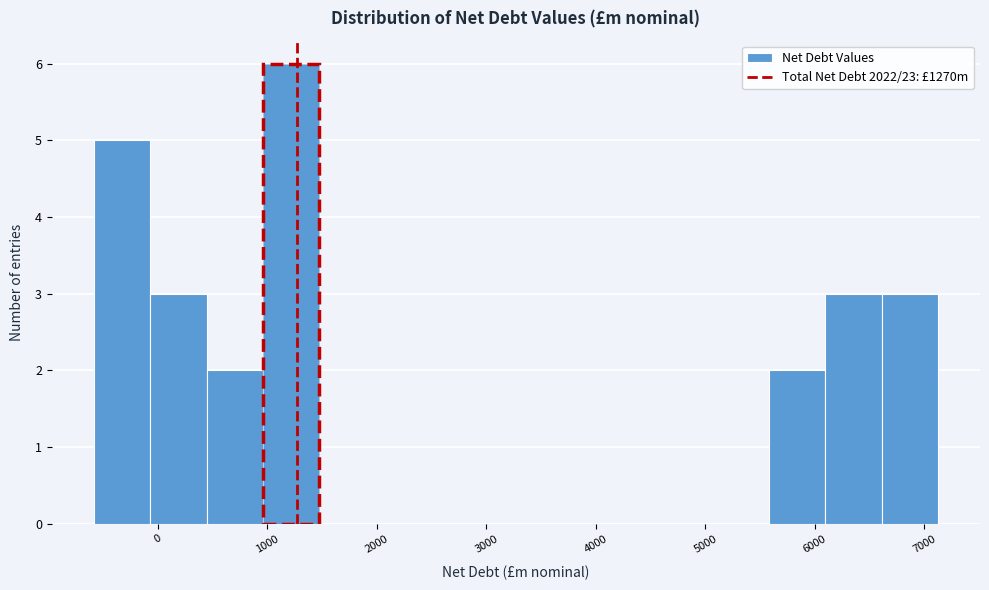

What is the height of the bar covering 400 to 1000 on the x-axis? Neither the bar edges nor the heights are printed on the chart, so give them approximately, as read against the axes.

2